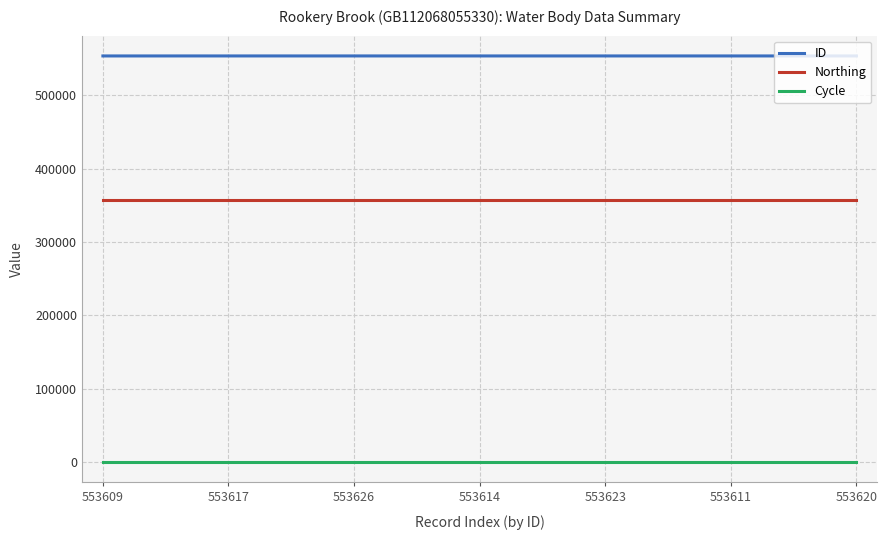

What is the lowest value of the ID series?

553608